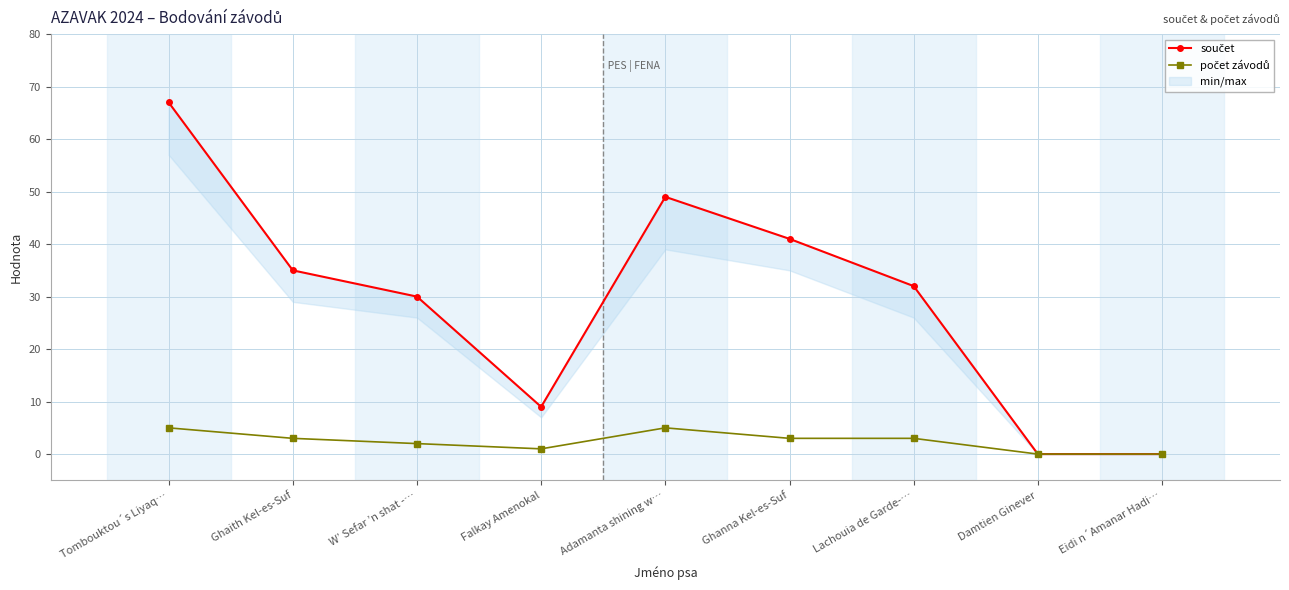

What is the difference between the součet values at Damtien Ginever and Falkay Amenokal?

9